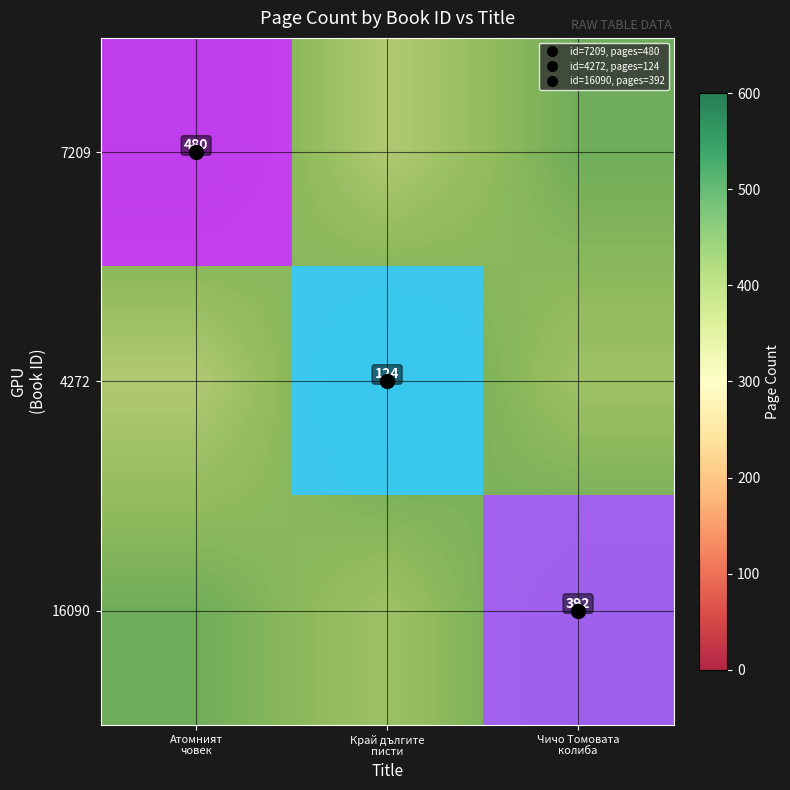

At Атомният човек, list the series in order from largest to smallest.

7209, 4272, 16090